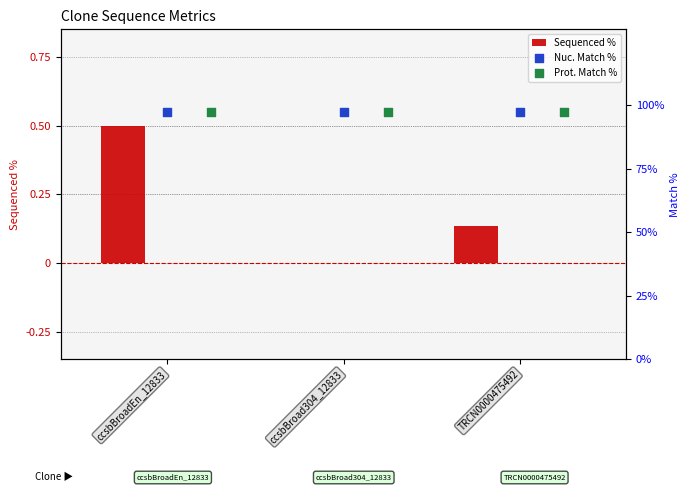

True or false: Sequenced % has a value of -0.3 at ccsbBroad304_12833.

False